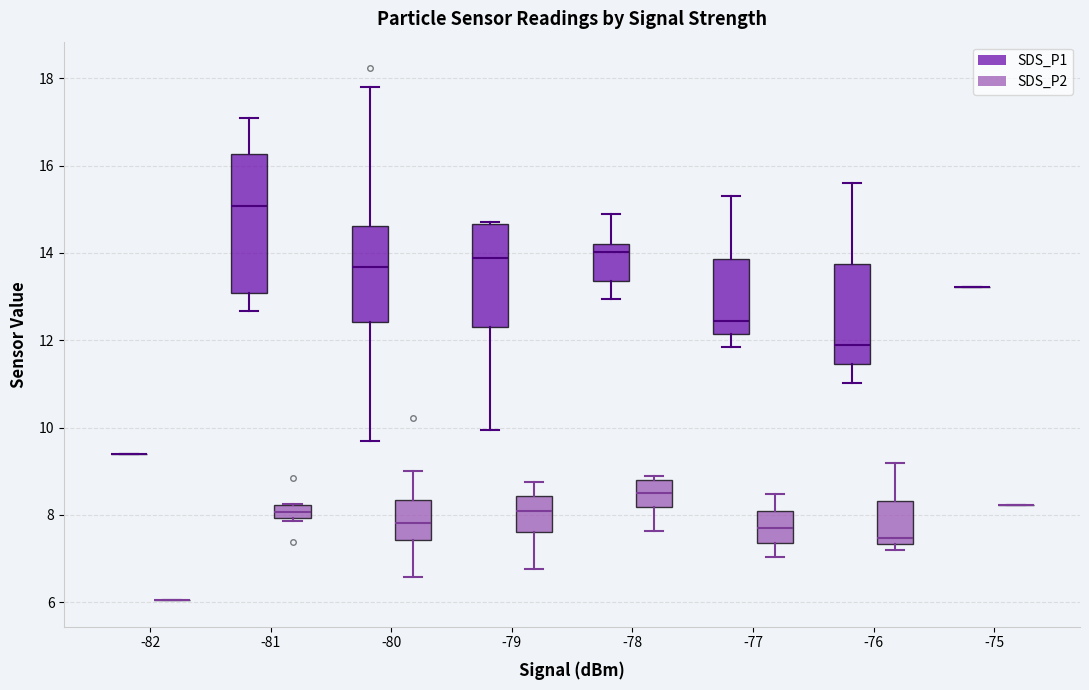

Where is the lower edge of the box for -76 (SDS_P2) on the y-axis? The values are not printed on the chart, so give them approximately, as read against the axis.

7.4